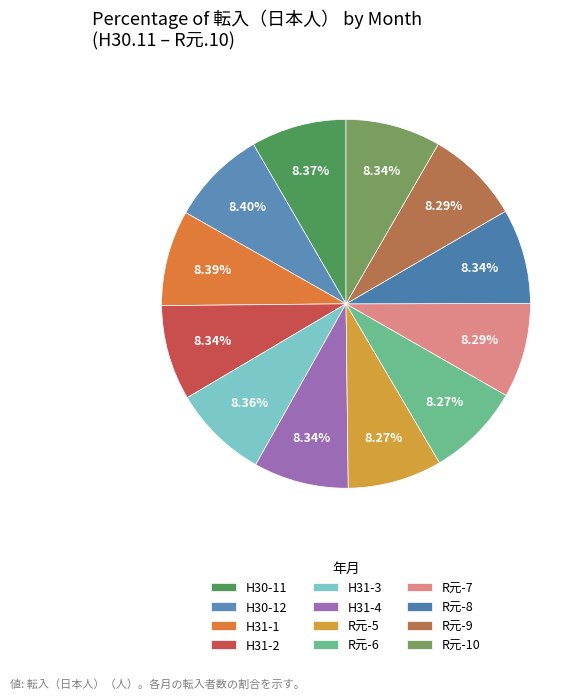

Do H31-1 and R元-8 together represent more than half of the pie?

No